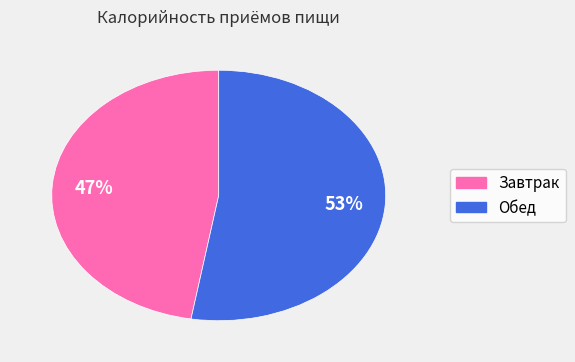

True or false: Завтрак accounts for 47% of the total.

True